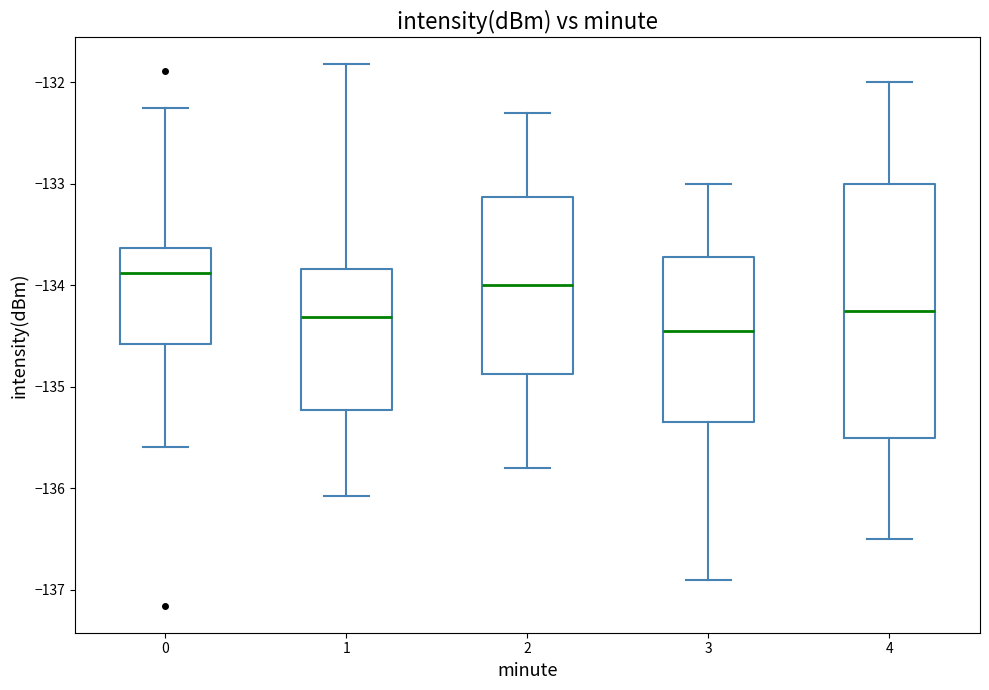

Reading left to right, read every box against the y-axis: the position of its median line, the range the box covers, and the ends of its whiskers. The values are not printed on the chart, so give them approximately, as read against the axis.

0: median -133.9, box -134.6 to -133.6, whiskers -135.6 to -132.2
1: median -134.3, box -135.2 to -133.8, whiskers -136.1 to -131.8
2: median -134.0, box -134.9 to -133.1, whiskers -135.8 to -132.3
3: median -134.4, box -135.3 to -133.7, whiskers -136.9 to -133.0
4: median -134.2, box -135.5 to -133.0, whiskers -136.5 to -132.0